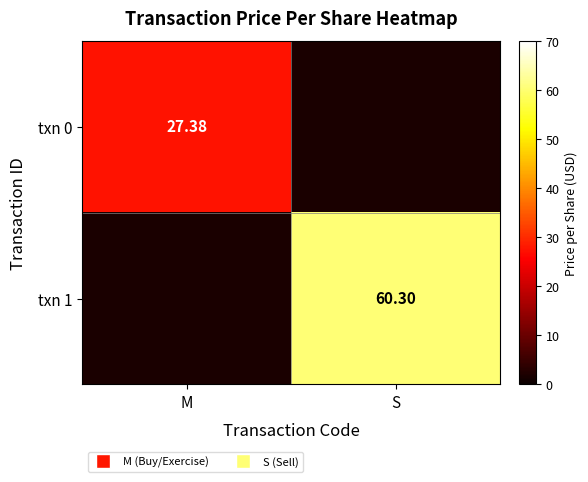

Where does the txn 1 series first go above 60?

S